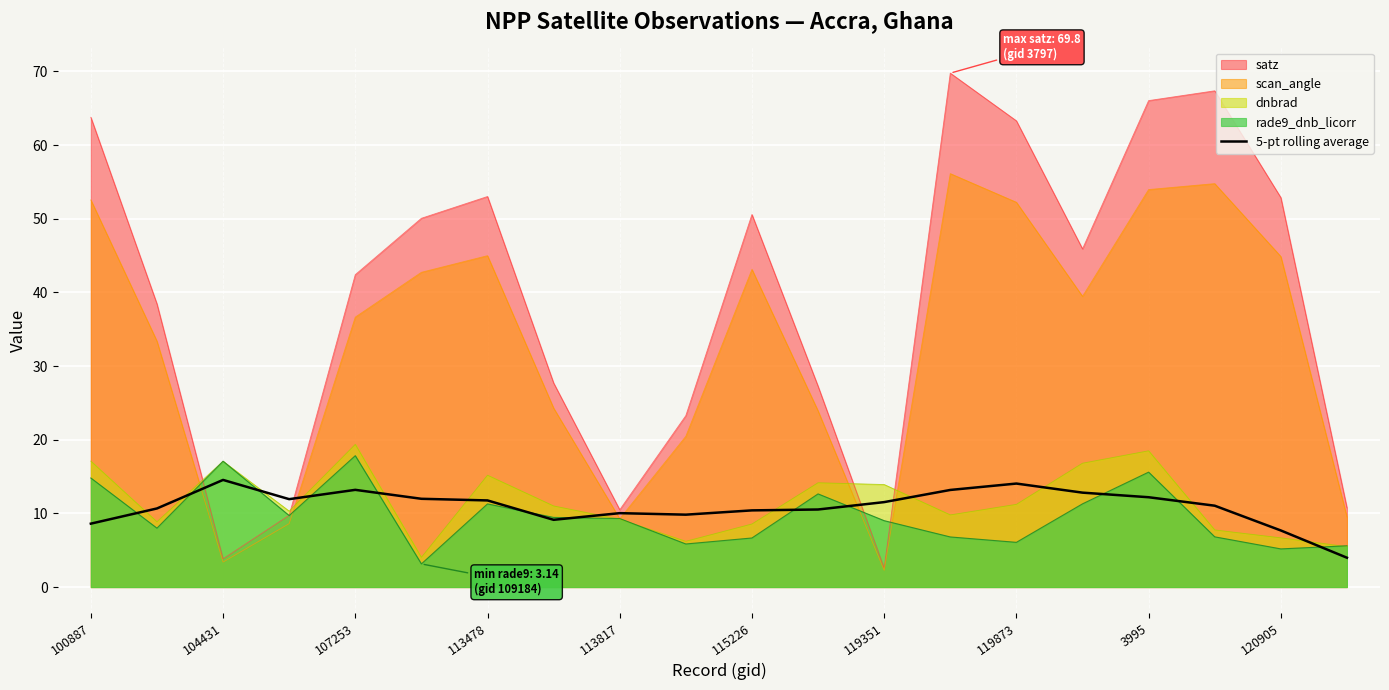

True or false: rade9_dnb_licorr has a value of 15.6 at 3995.

True